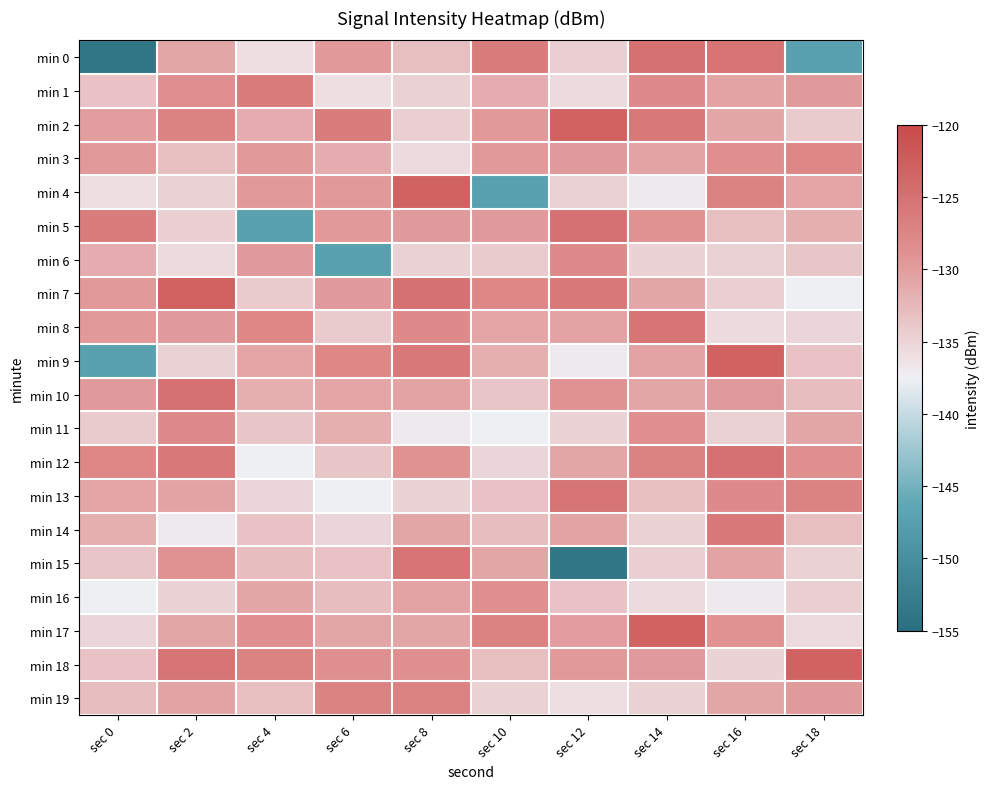

How many categories are shown in the chart?

10